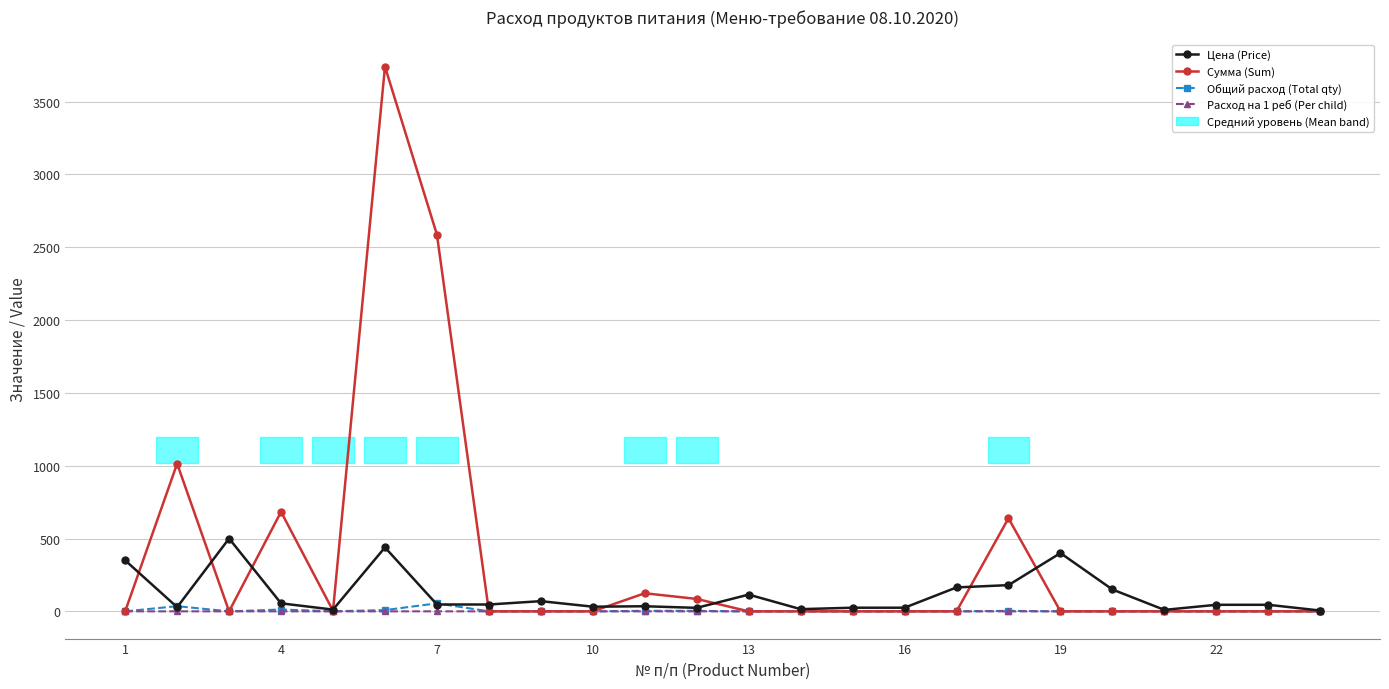

Between 12 and 13, which series saw the biggest shift?

Цена (Price)